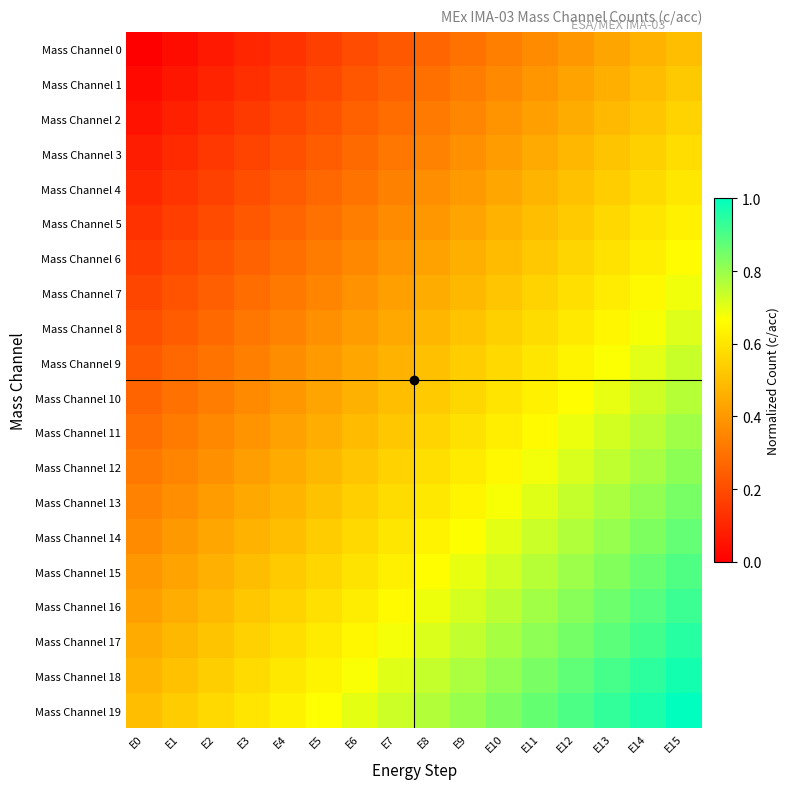

Which has a higher value, E0 or E2?

E2